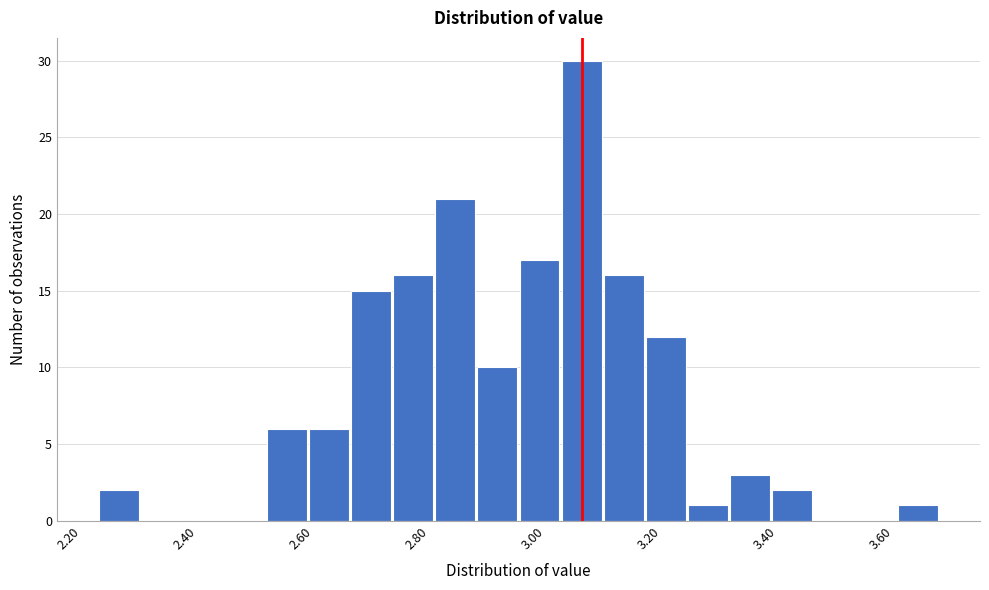

Around what value on the x-axis is the tallest bar? Give the approximate position of its centre, as read against the axis.

3.08